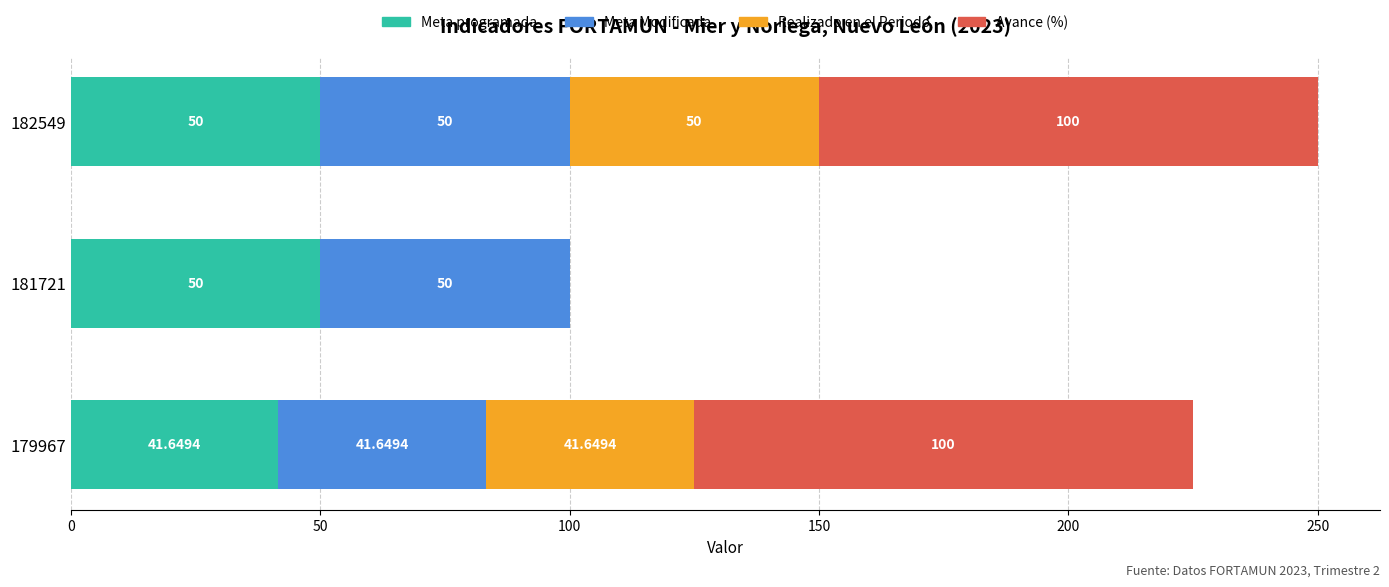

At which category is the sum across all series the highest?

182549